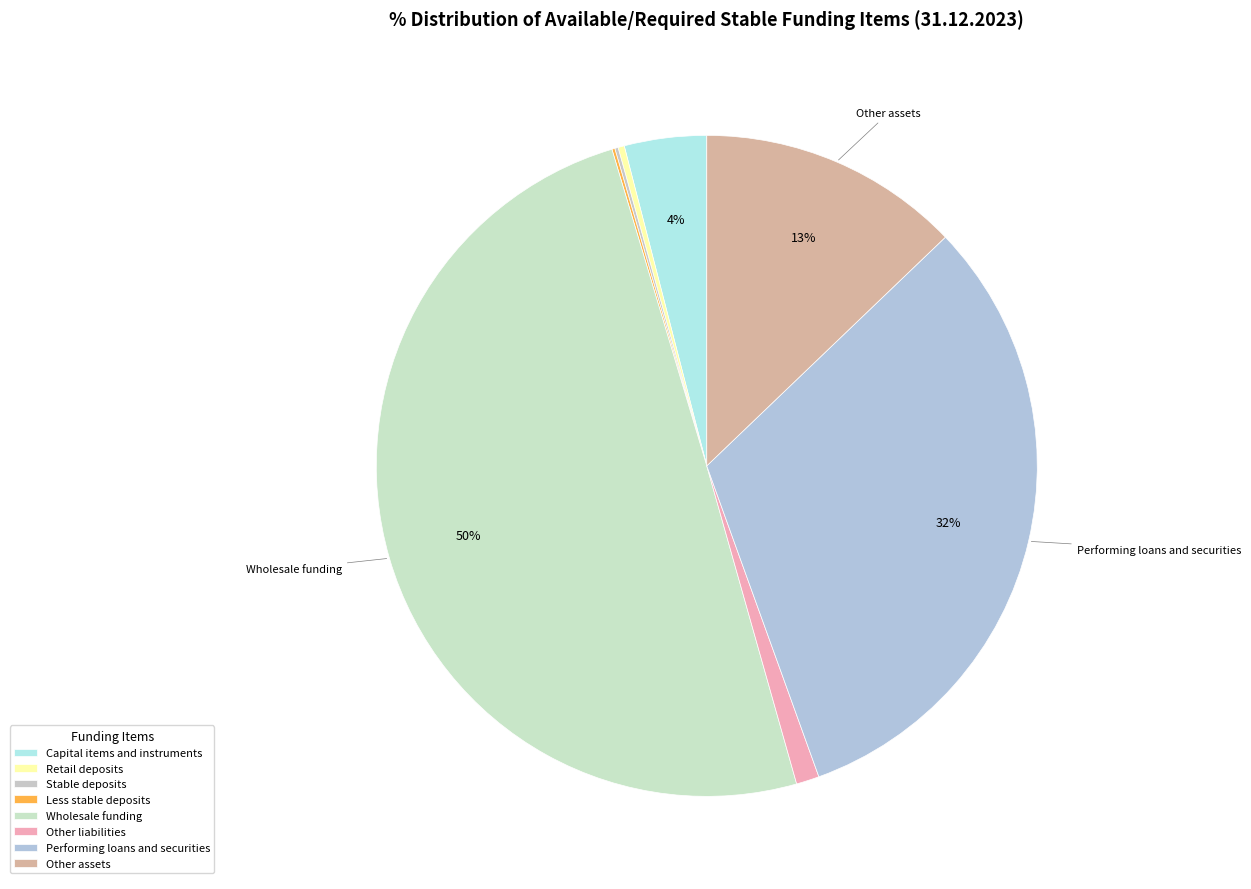

To the nearest percent, what is the combined percentage of Other assets and Wholesale funding?

63%